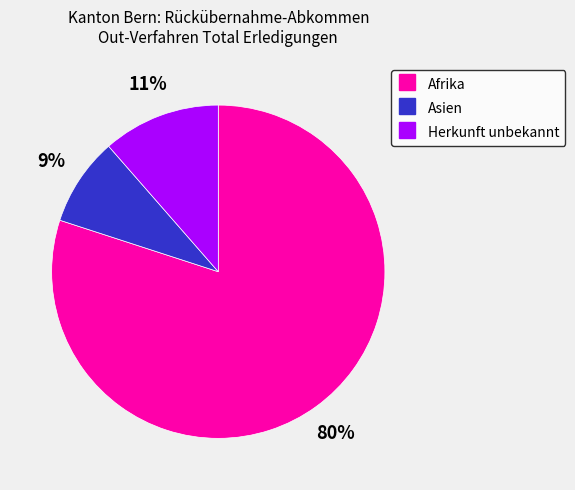

How many slices are in this pie chart?

3